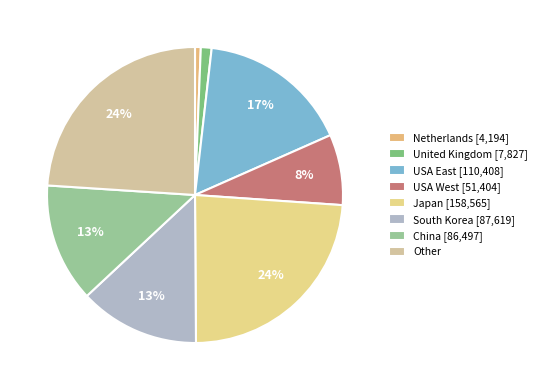

Is the sum of China and Other greater than half?

No